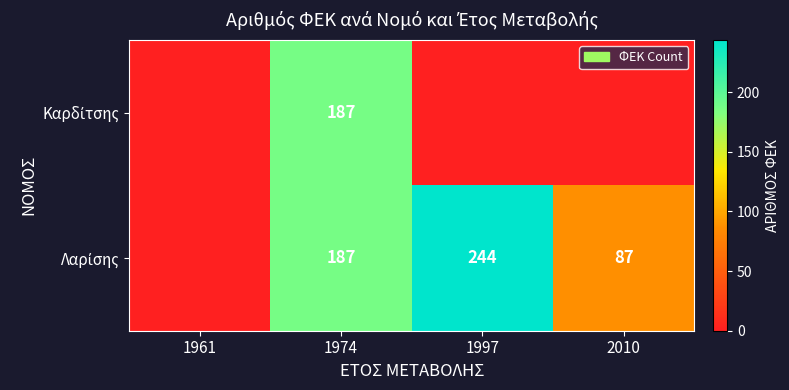

Which series changed the most between 1997 and 2010?

Λαρίσης